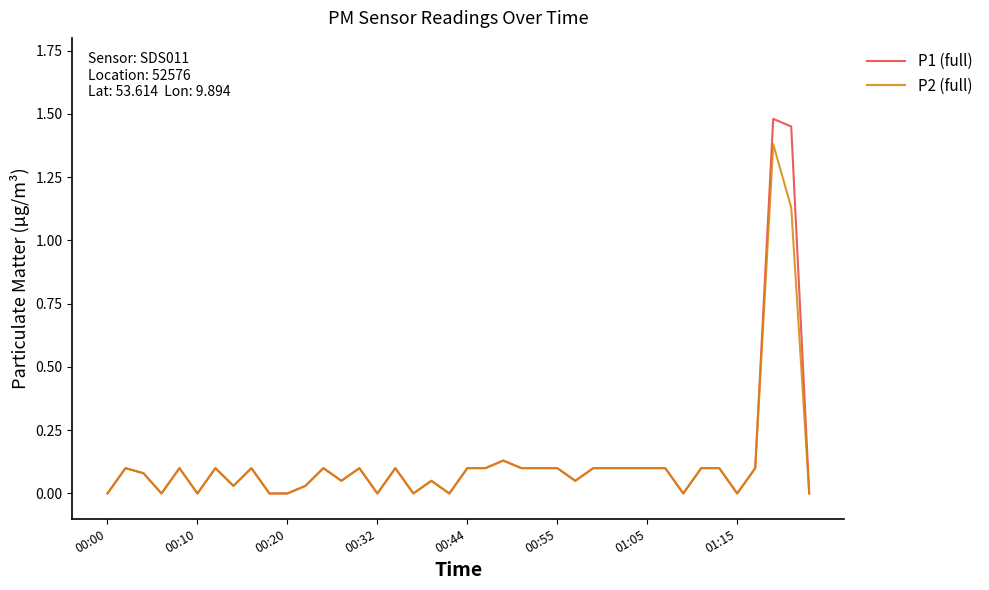

Rank the series by their maximum value, from lowest to highest.

P2 (full), P1 (full)